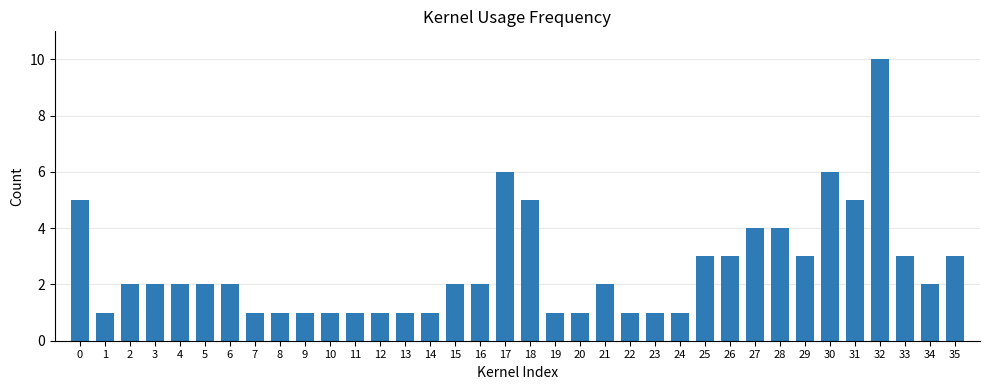

What is the sum of all values?

92